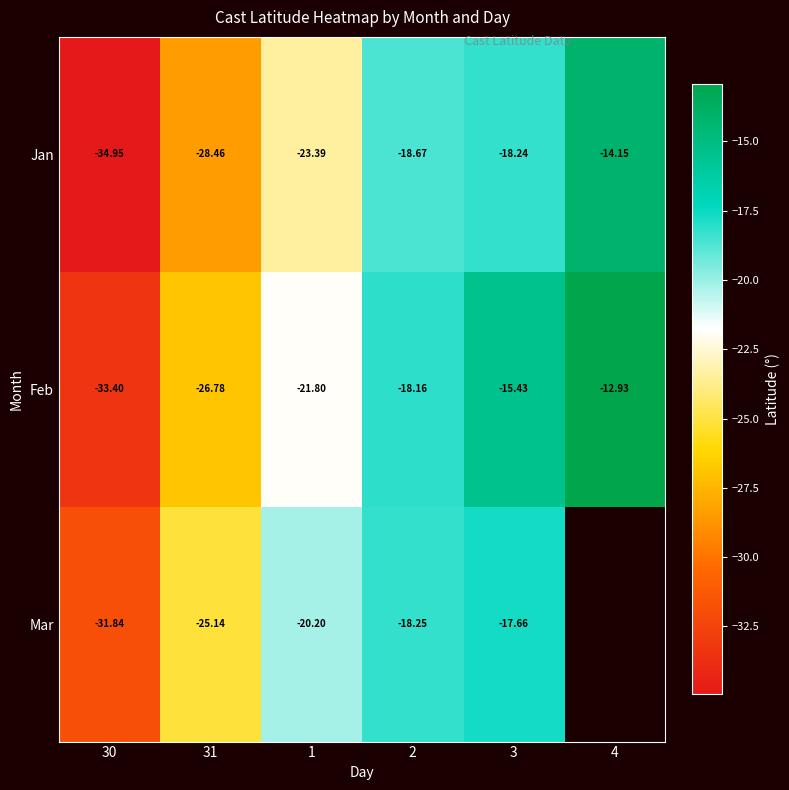

Is the value of Jan at 2 greater than the value of Feb at 1?

Yes